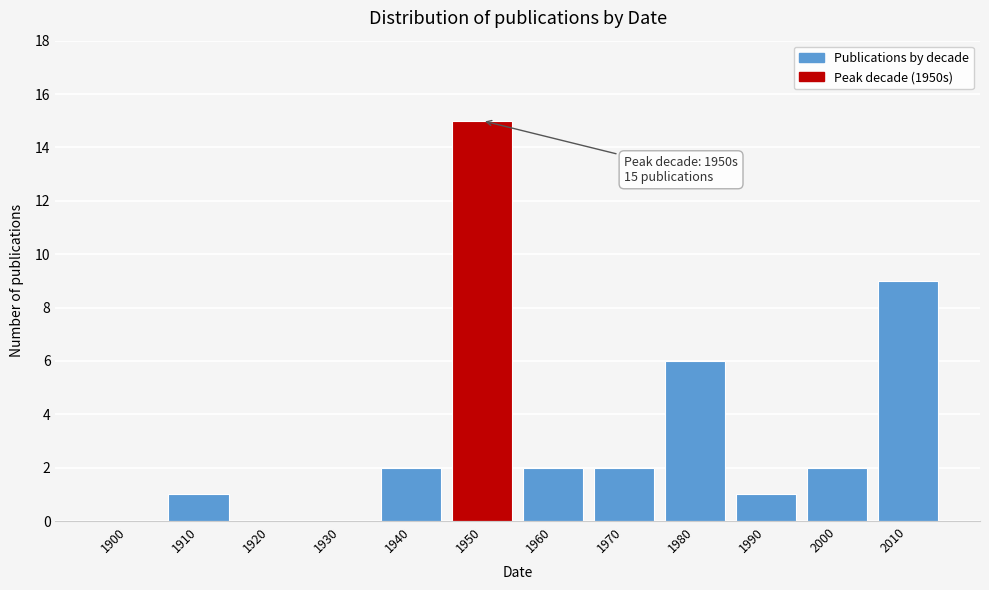

Reading left to right, what are all the values shown in this chart?

1900=0	1910=1	1920=0	1930=0	1940=2	1950=15	1960=2	1970=2	1980=6	1990=1	2000=2	2010=9